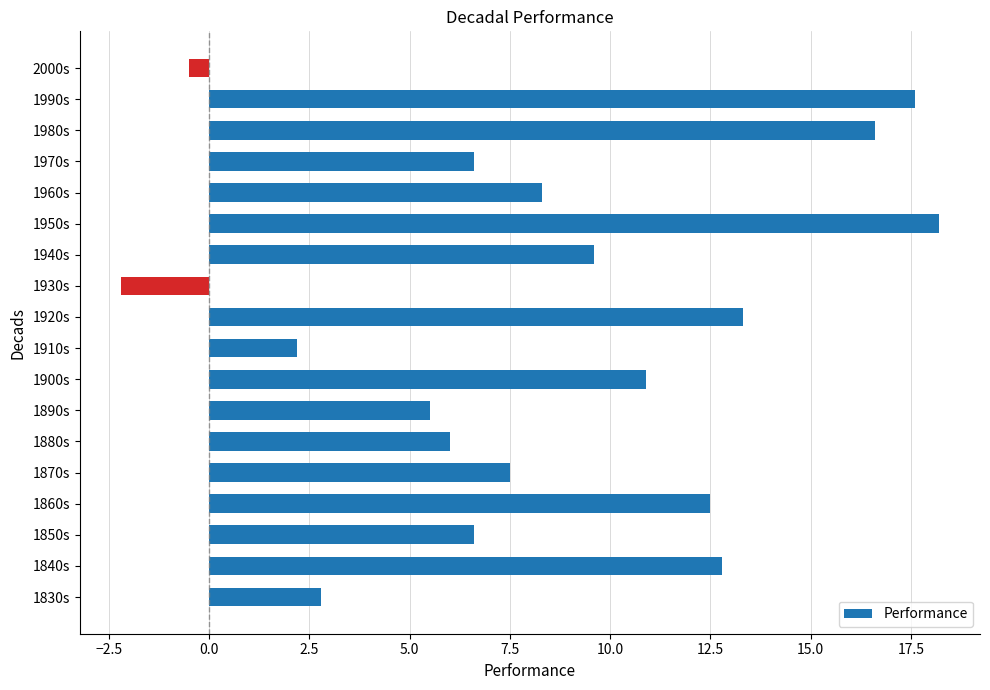

Which has a higher value, 1840s or 1970s?

1840s